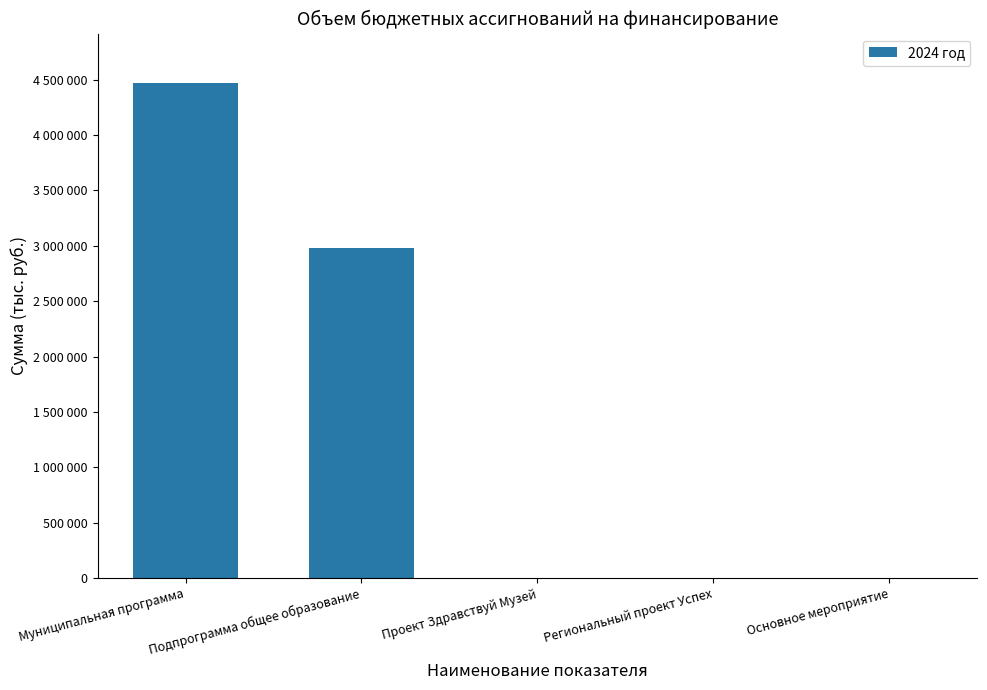

Does the chart contain stacked bars?

No